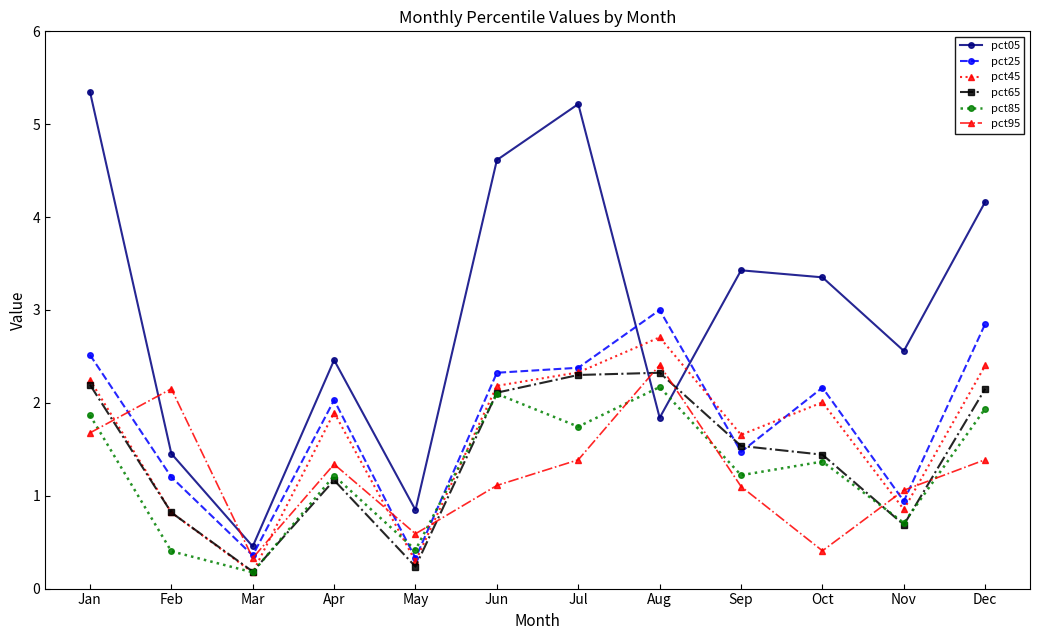

True or false: pct45 has more than 1 points higher than both neighbors.

True